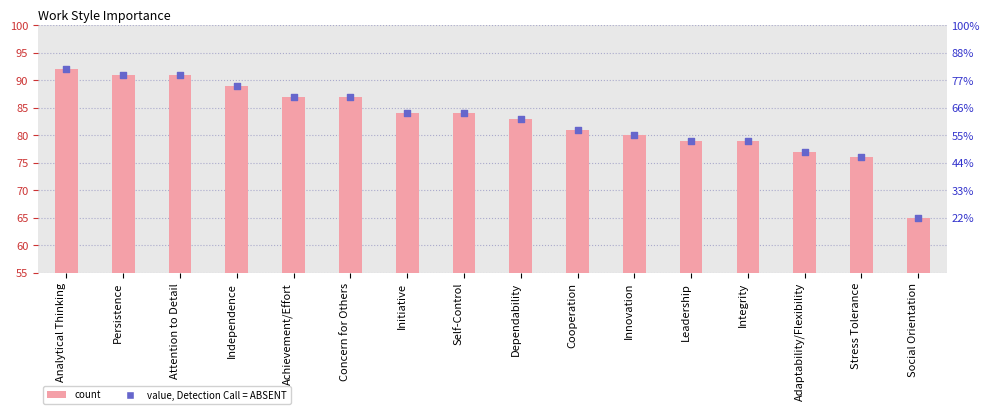

At how many categories does at least one series exceed 78?

13